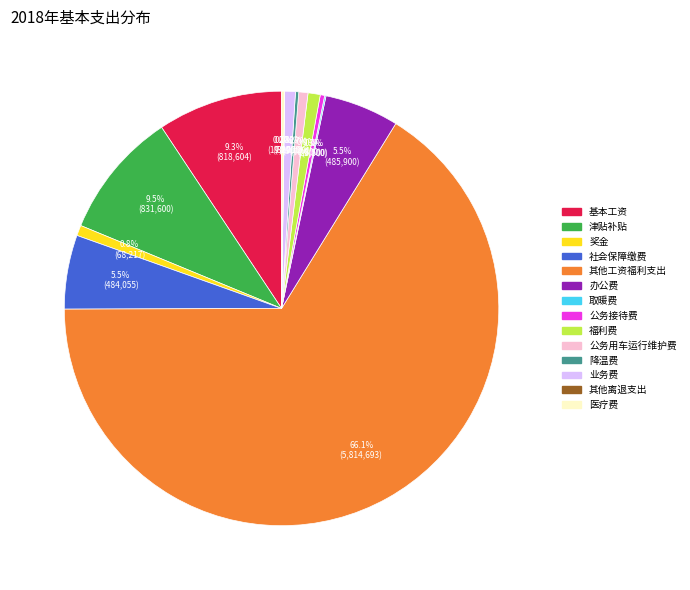

Which slice is the largest?

其他工资福利支出